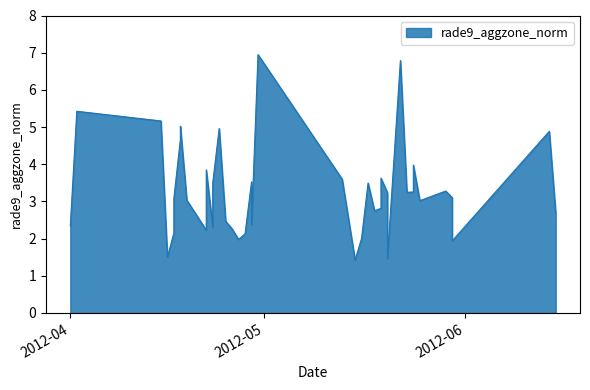

What is the label of the 38th point from the left?

2012-05-30